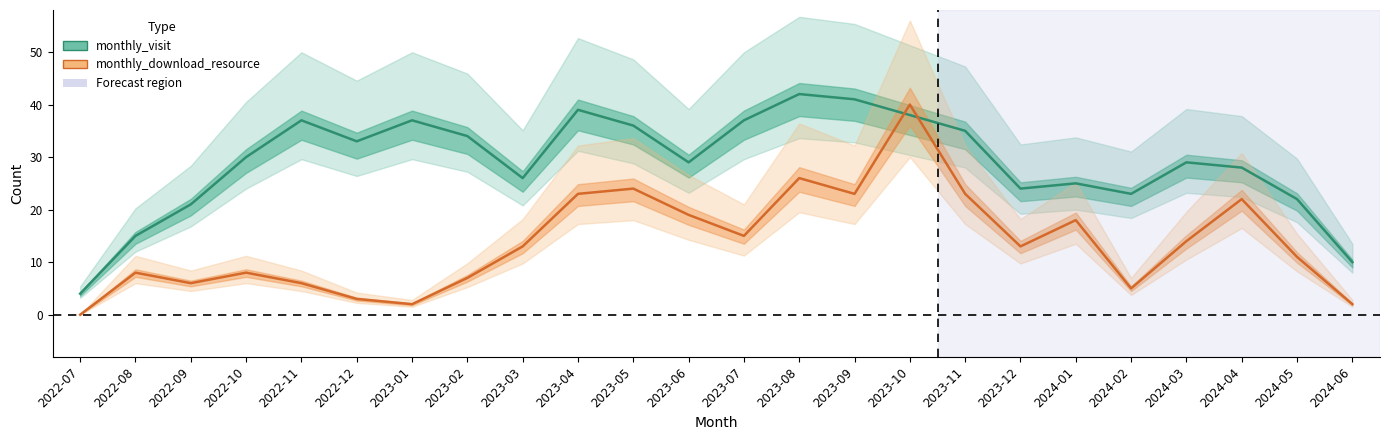

What position from the right is 2023-01?

18